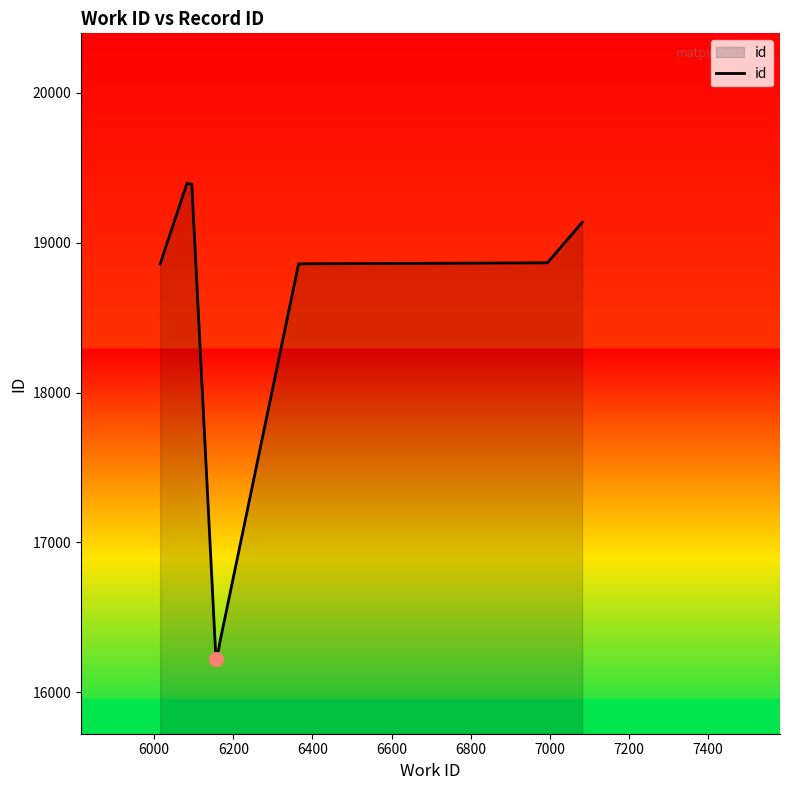

What is the smallest value displayed?

16222